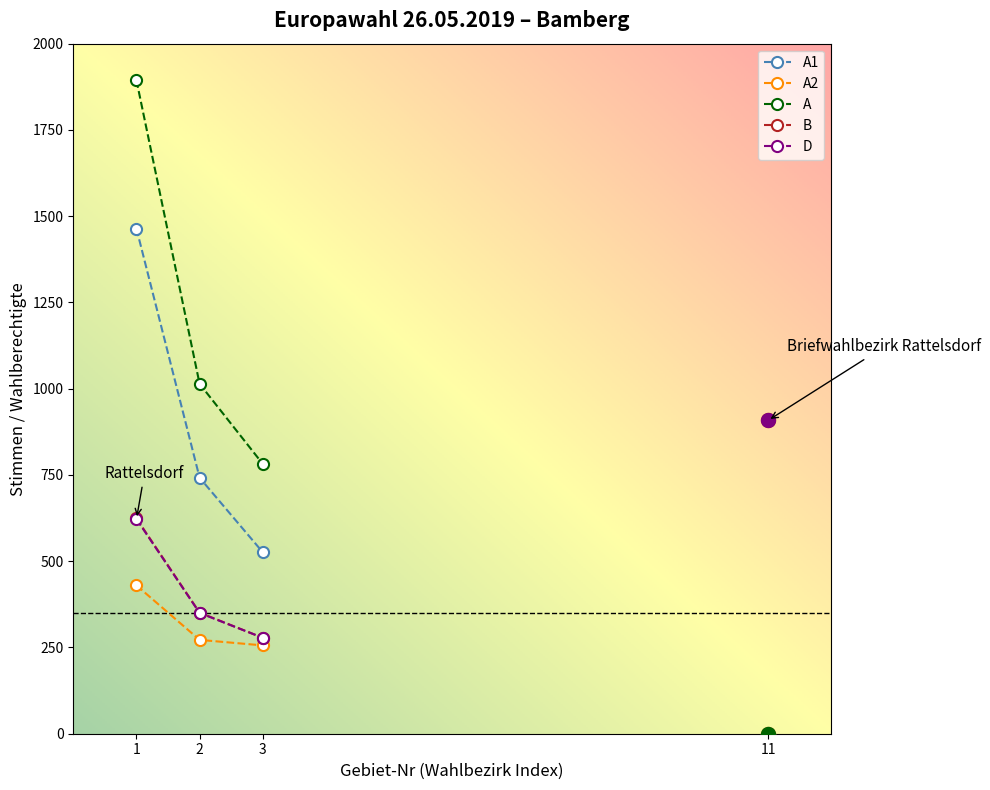

List the labels in order of A1 value, smallest first.

3, 2, 1